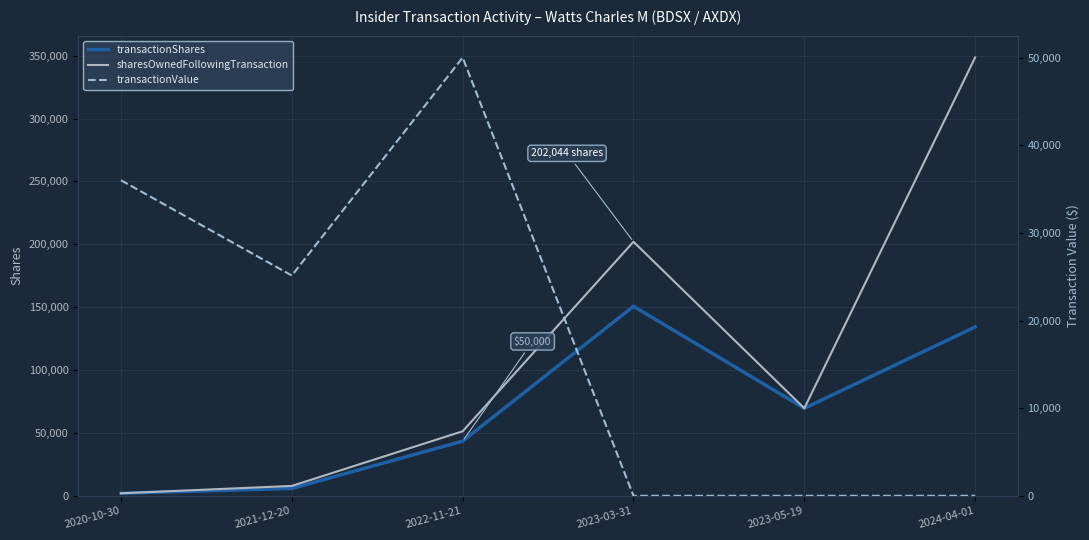

At which category is the sum across all series the highest?

2024-04-01